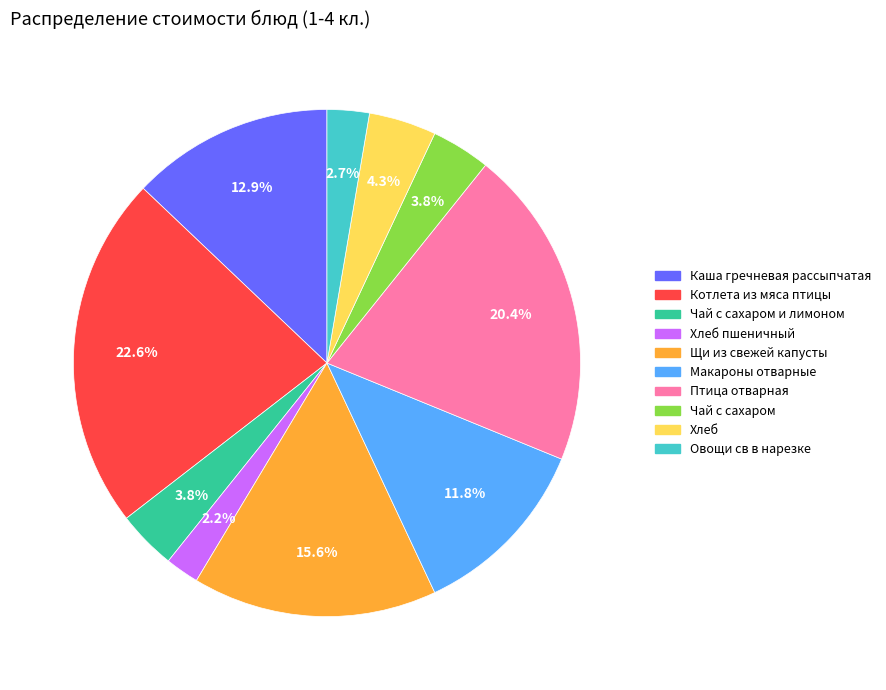

Which slice is the smallest?

Хлеб пшеничный